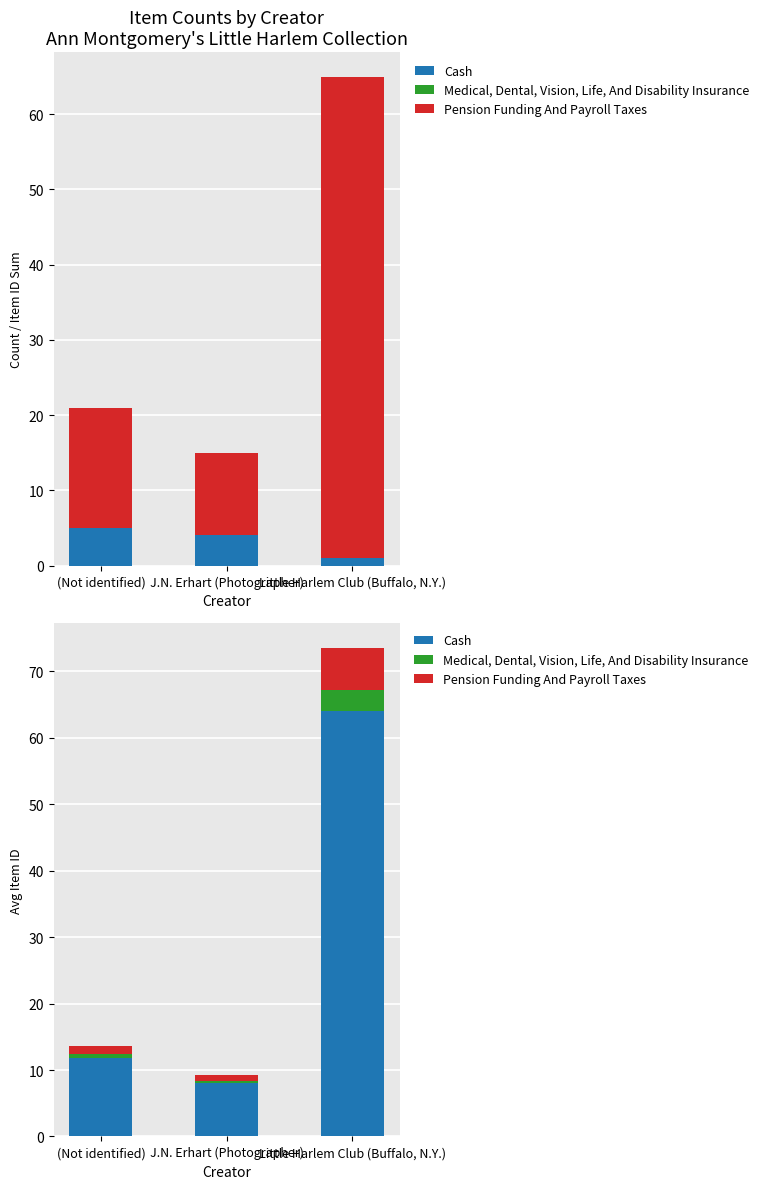

Reading right to left, what are all the values shown in this chart?

Cash: Little Harlem Club (Buffalo, N.Y.)=64.0	J.N. Erhart (Photographer)=8.0	(Not identified)=11.8
Medical, Dental, Vision, Life, And Disability Insurance: Little Harlem Club (Buffalo, N.Y.)=3.2	J.N. Erhart (Photographer)=0.4	(Not identified)=0.6
Pension Funding And Payroll Taxes: Little Harlem Club (Buffalo, N.Y.)=6.4	J.N. Erhart (Photographer)=0.8	(Not identified)=1.2